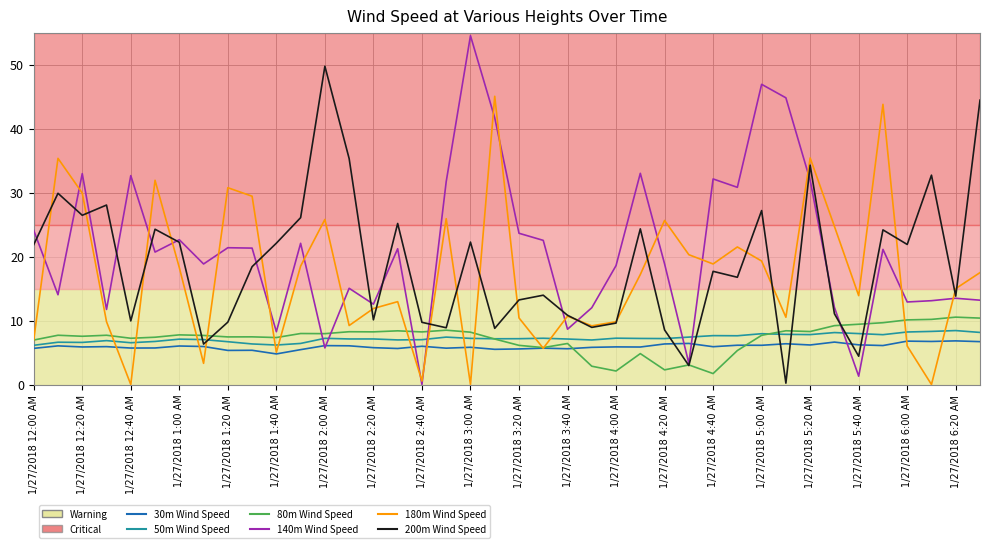

Which has a higher value, 24 or 31?

31